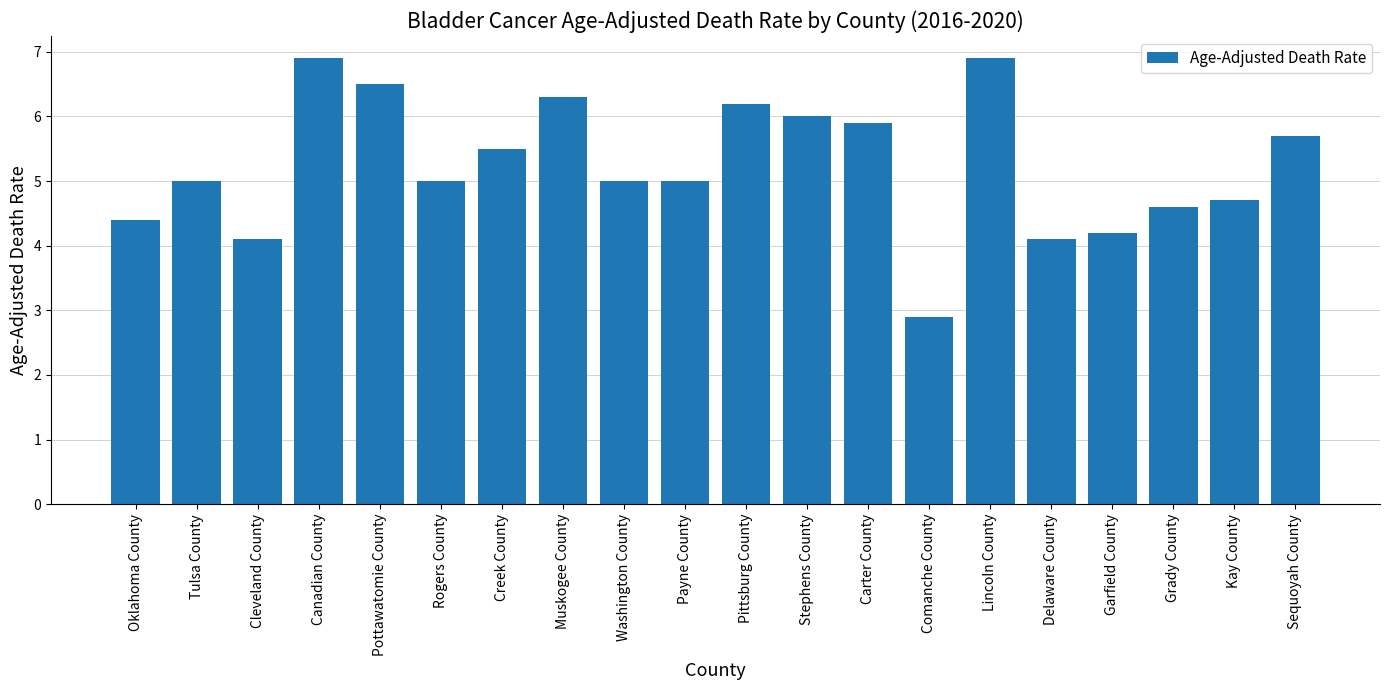

What is the average value?

5.2